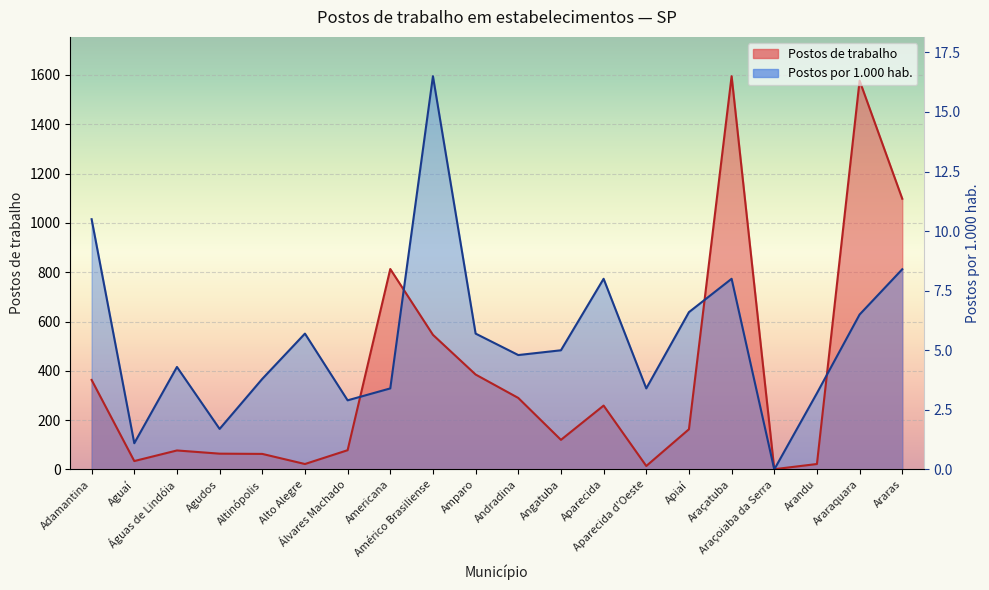

At which category is the sum across all series the highest?

Araçatuba